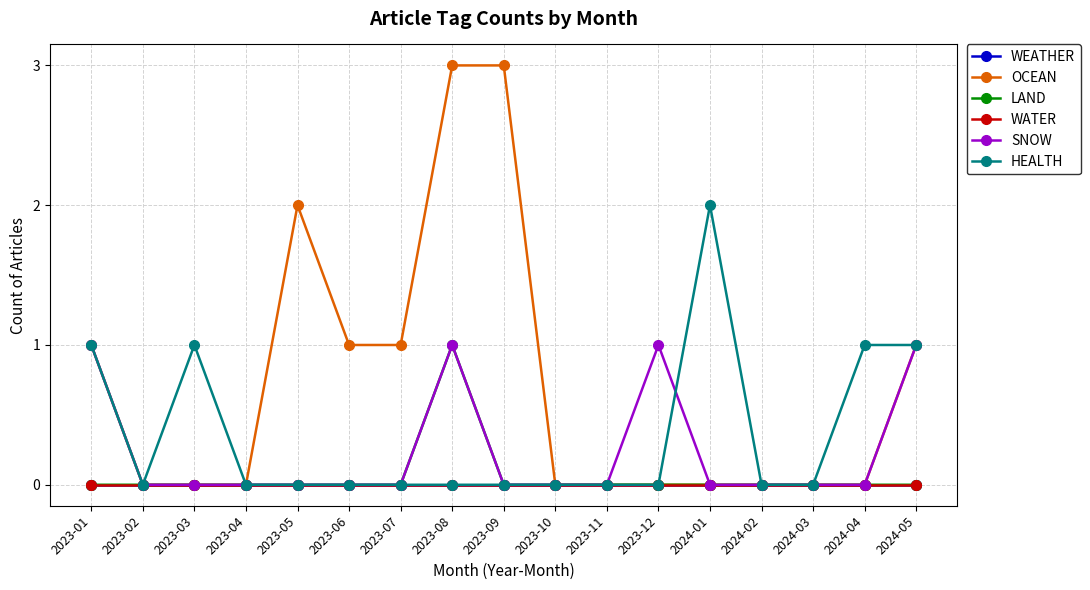

Does the chart have visible grid lines?

Yes